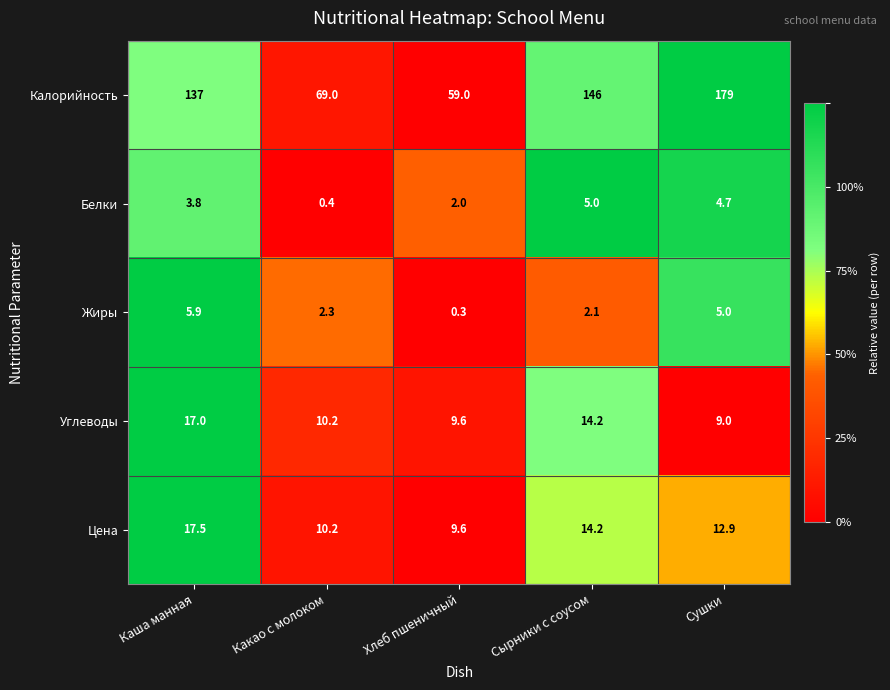

Is it true that Жиры equals 10.0 at Каша манная?

False